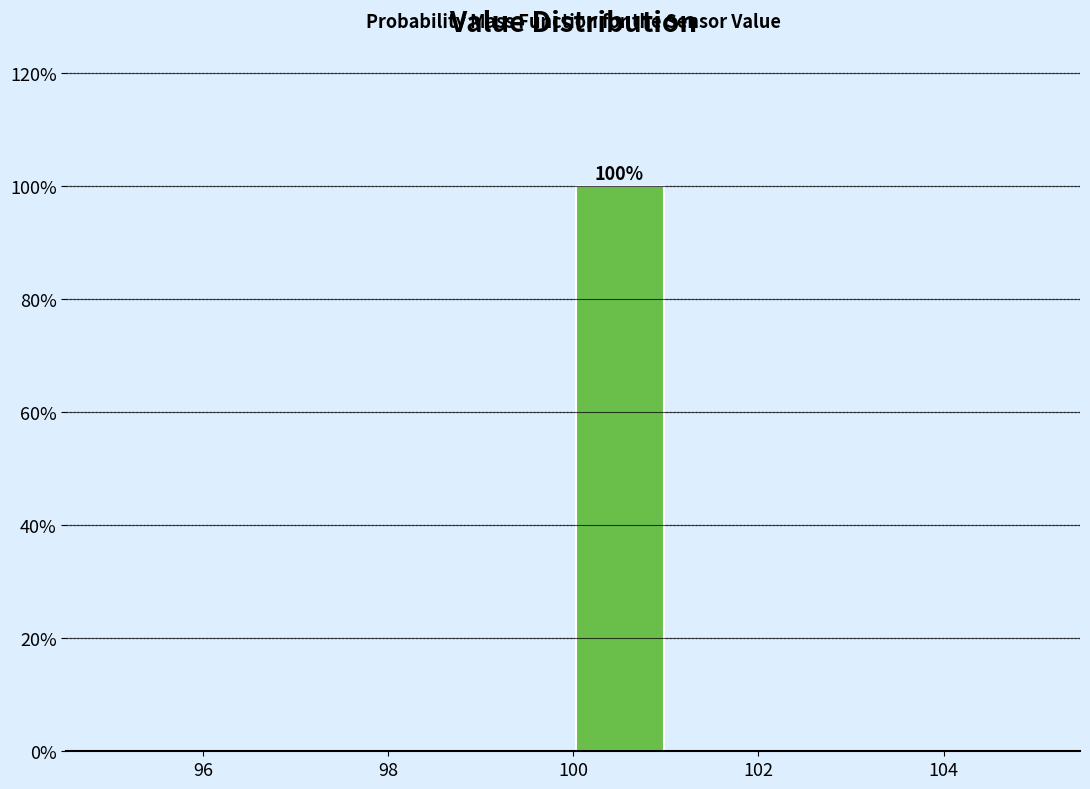

Over which range of the x-axis is the bar tallest?

100 to 101